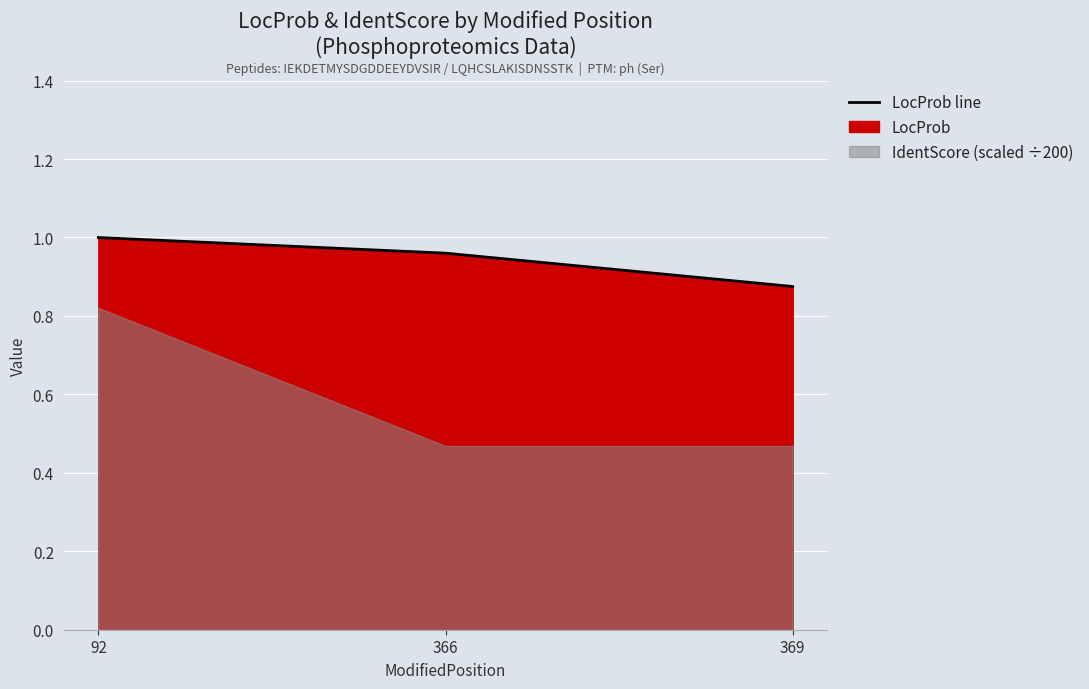

The value at 369 is 0.9. True or false?

True